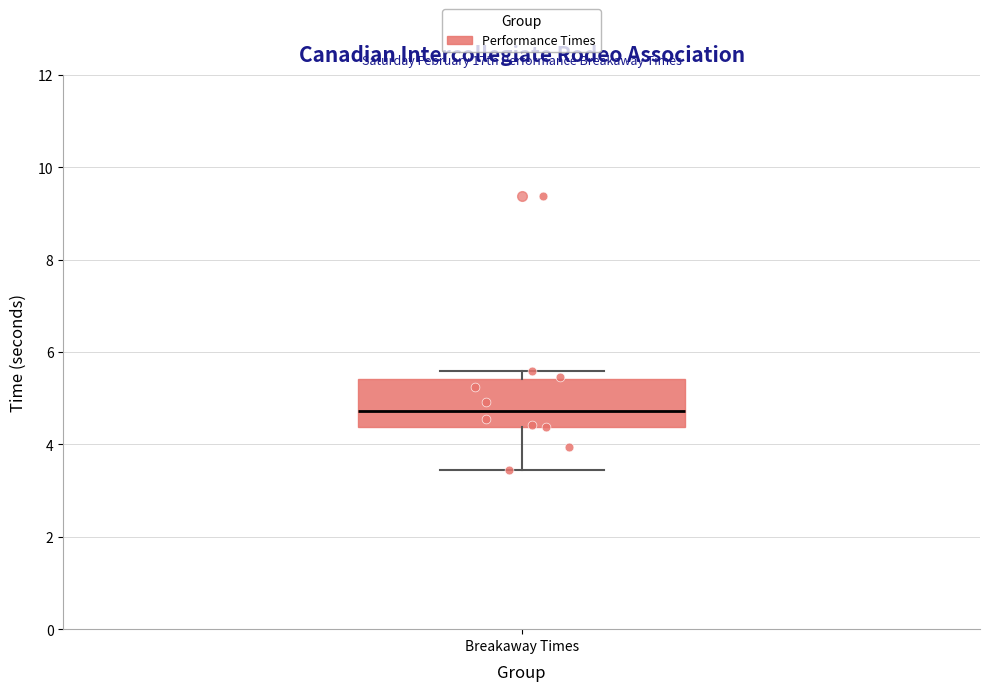

Where is the lower edge of the box for Breakaway Times on the y-axis? The values are not printed on the chart, so give them approximately, as read against the axis.

4.4